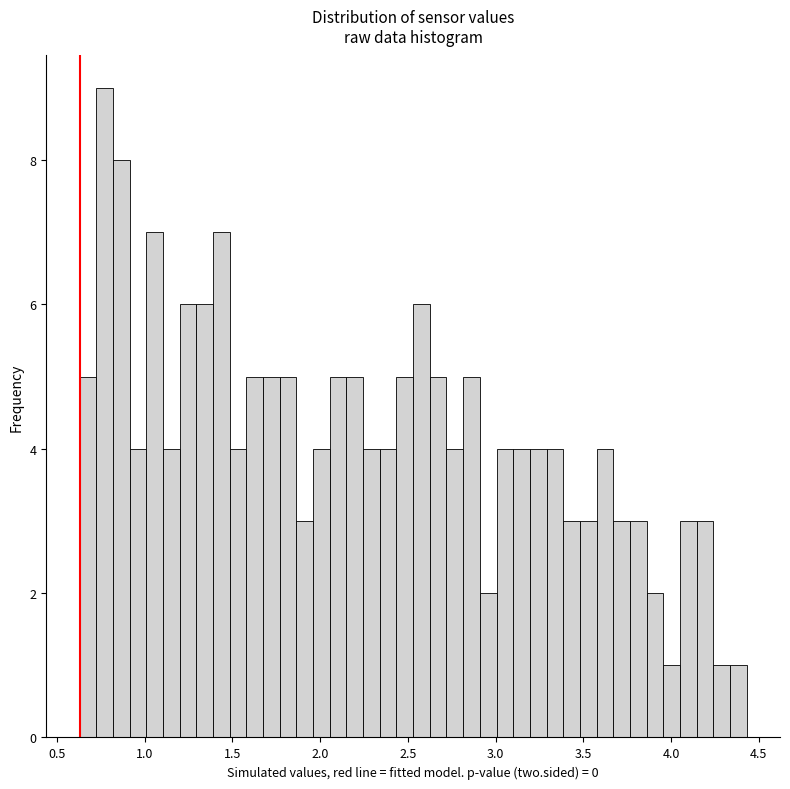

Read against the x-axis, roughly where is the centre of the tallest bar?

0.75